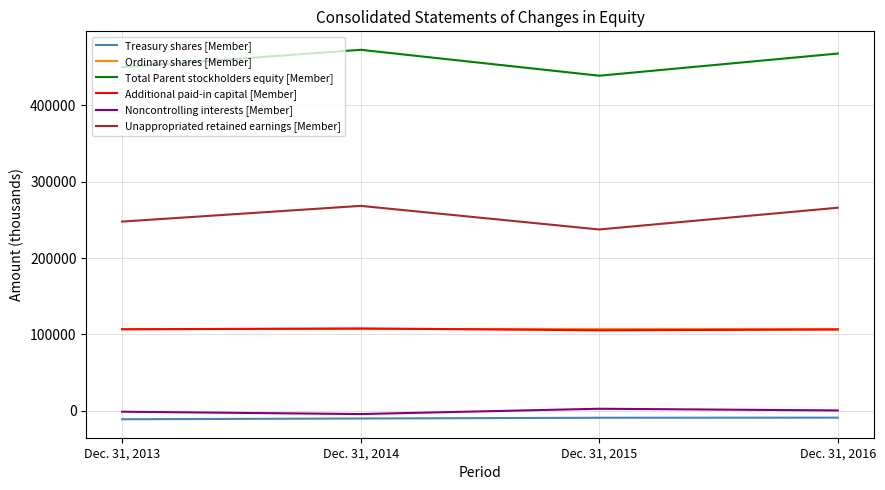

Is it true that Ordinary shares [Member] equals 107010 at Dec. 31, 2013?

True